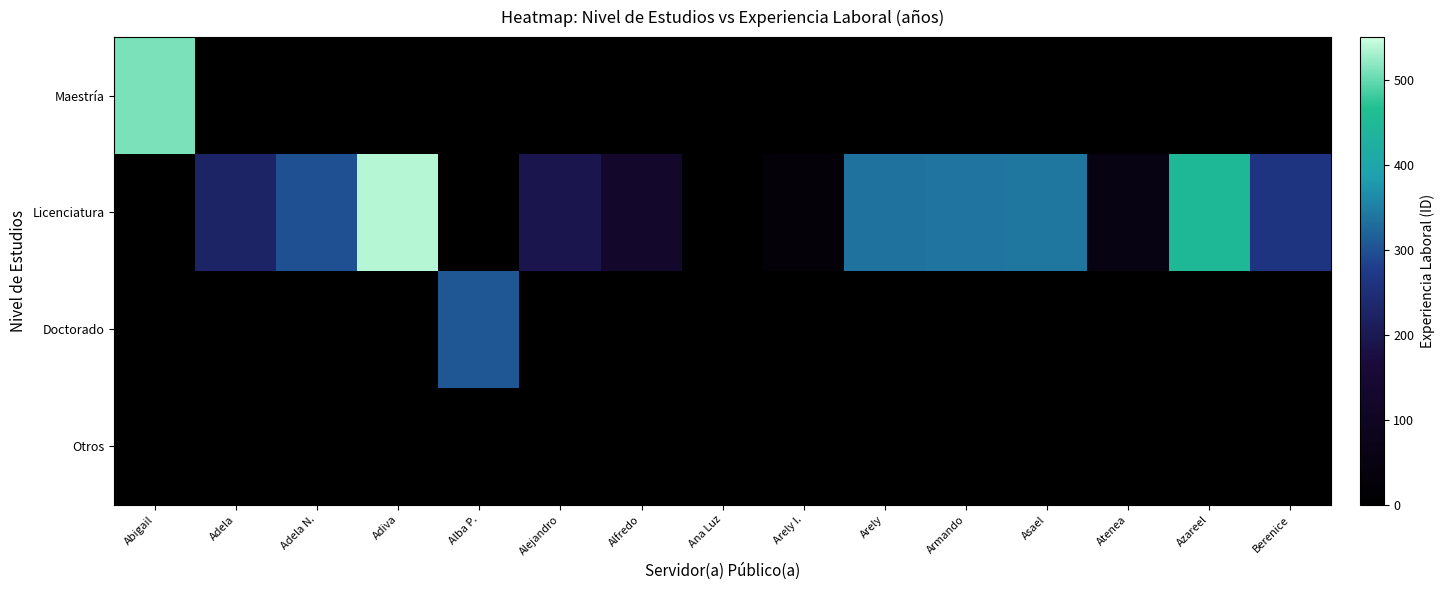

How many distinct data groups are displayed?

4